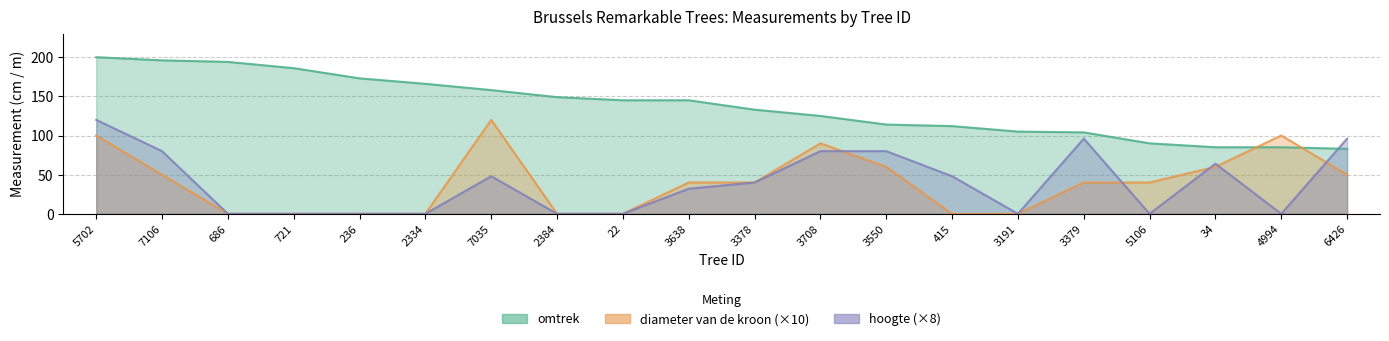

How many lines are shown in the chart?

3